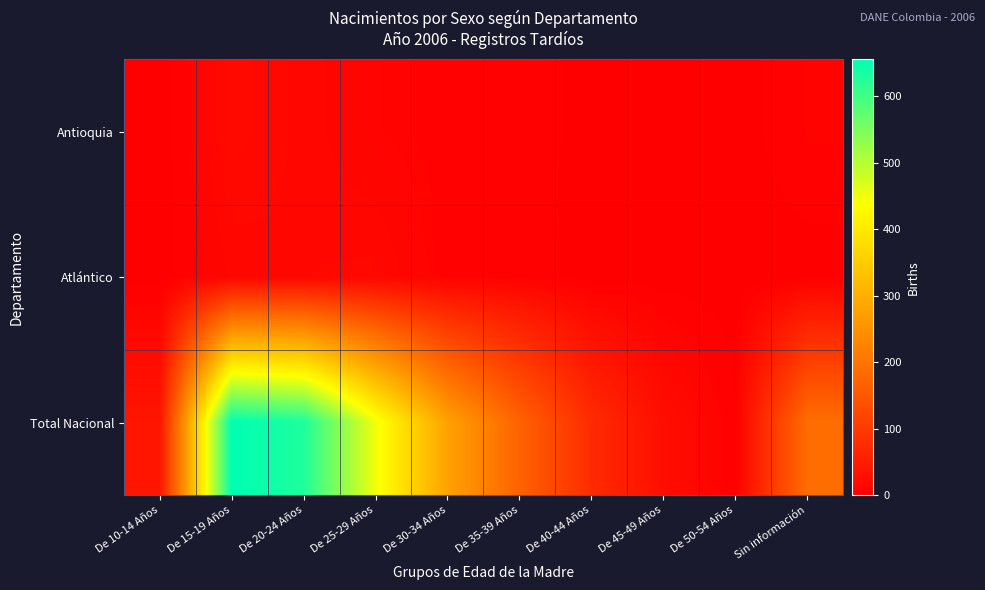

What is the greatest value displayed?

655